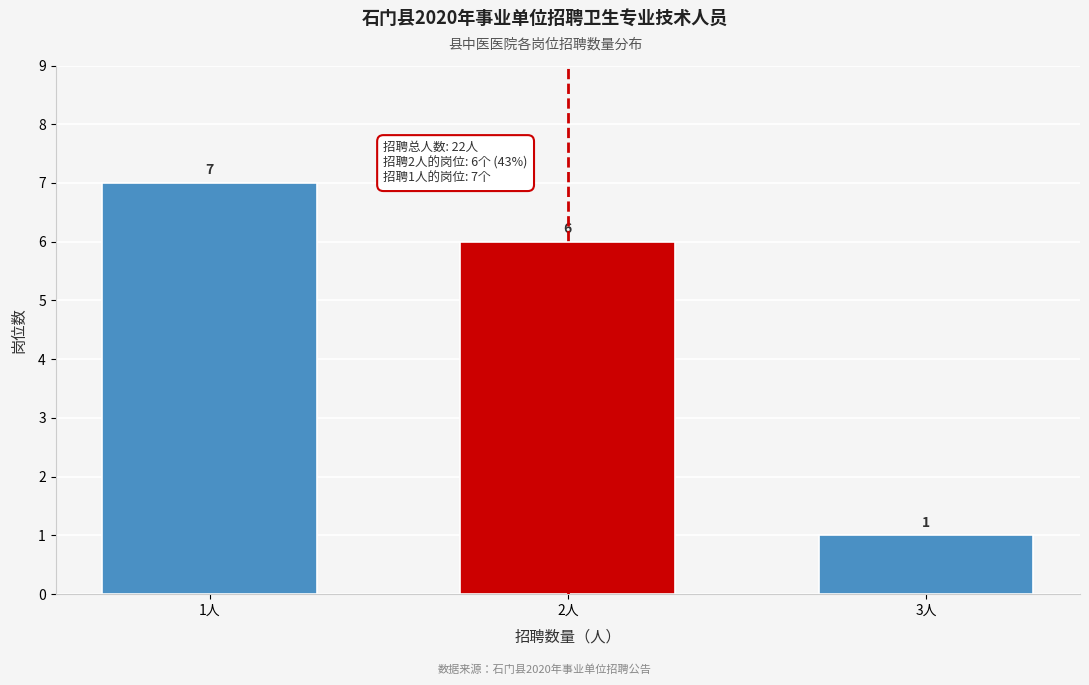

Reading left to right, extract all data points from this chart.

7	6	1